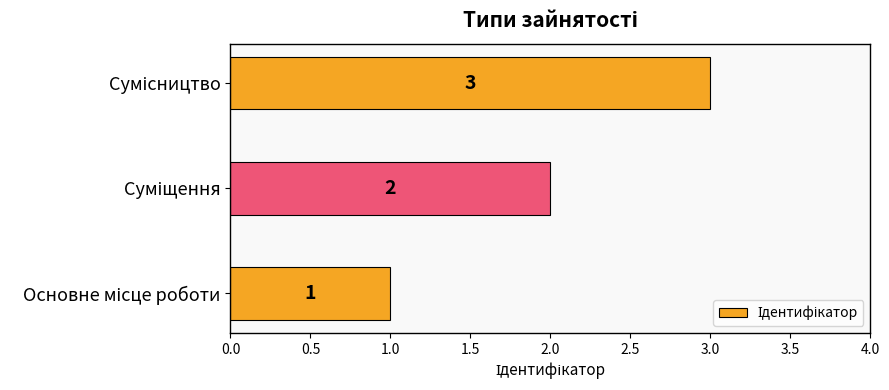

What is the sum of all values?

6